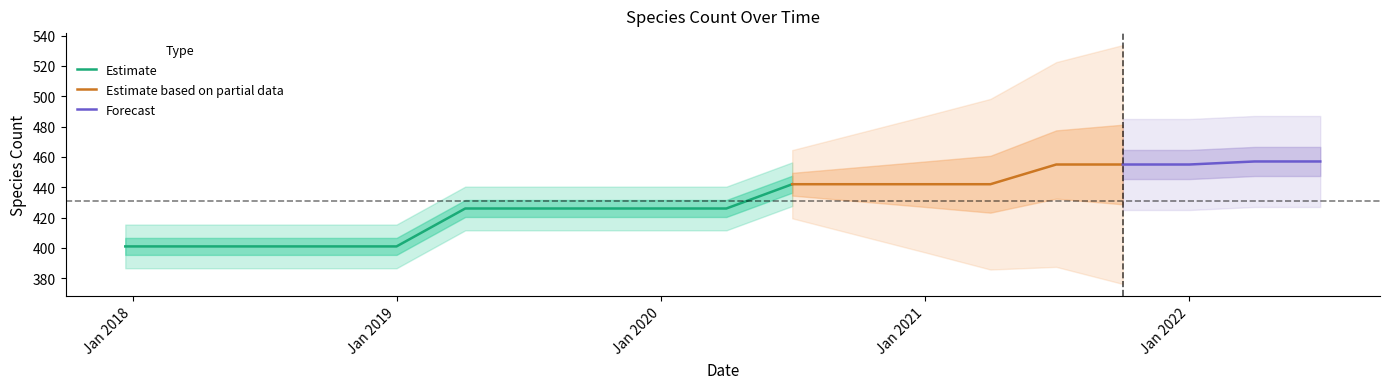

True or false: speciesCount has more than 0 points higher than both neighbors.

False